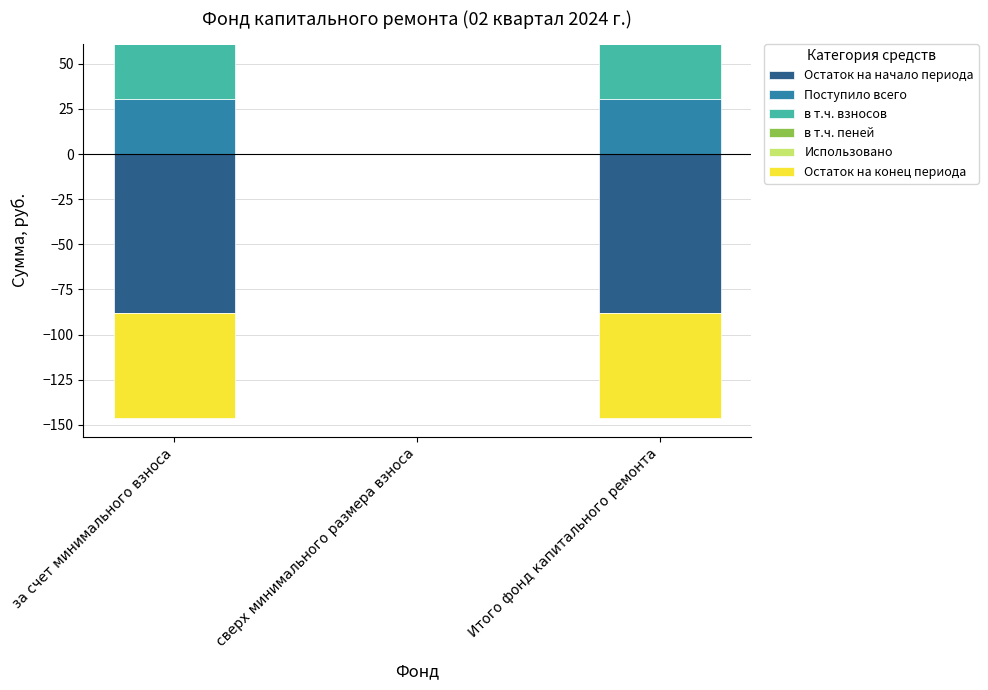

Rank the series by their maximum value, from lowest to highest.

Остаток на начало периода, Использовано, Остаток на конец периода, в т.ч. пеней, в т.ч. взносов, Поступило всего